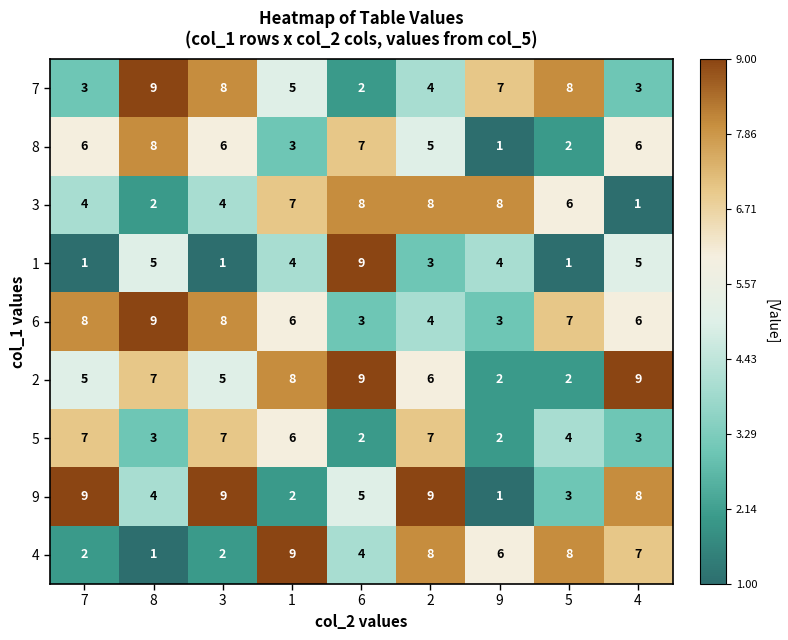

What is the spread (max minus min) of values at 1?

7